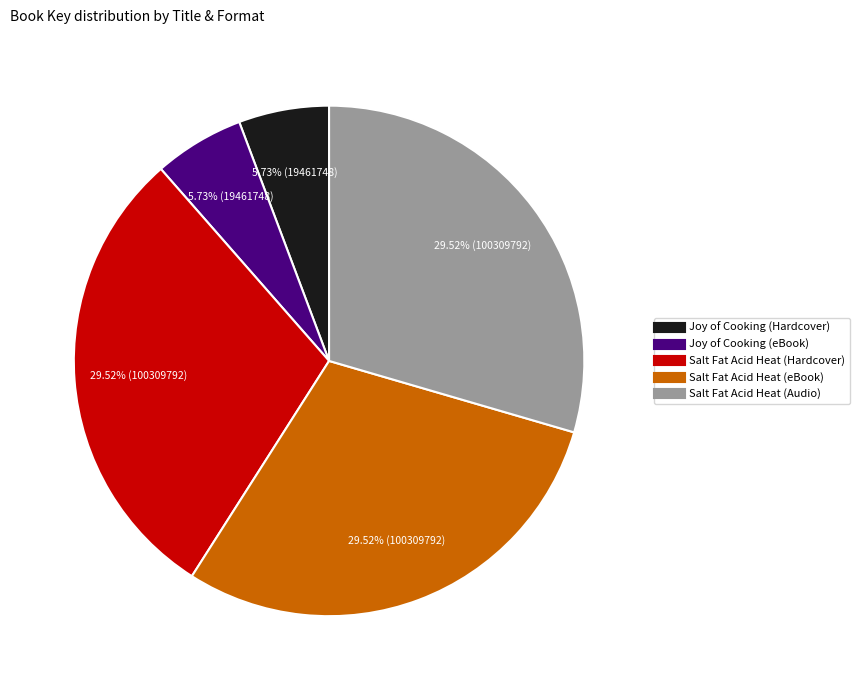

Between Salt Fat Acid Heat (eBook) and Joy of Cooking (eBook), which is larger?

Salt Fat Acid Heat (eBook)